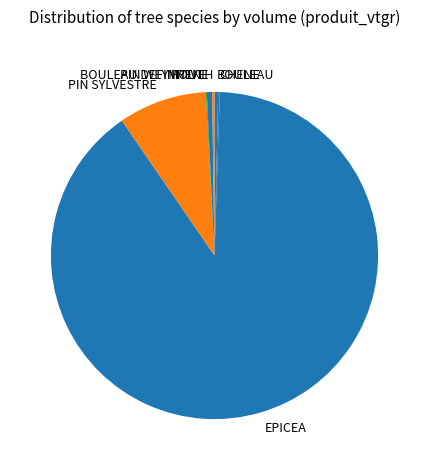

Is the sum of FRENE and EPICEA greater than half?

Yes